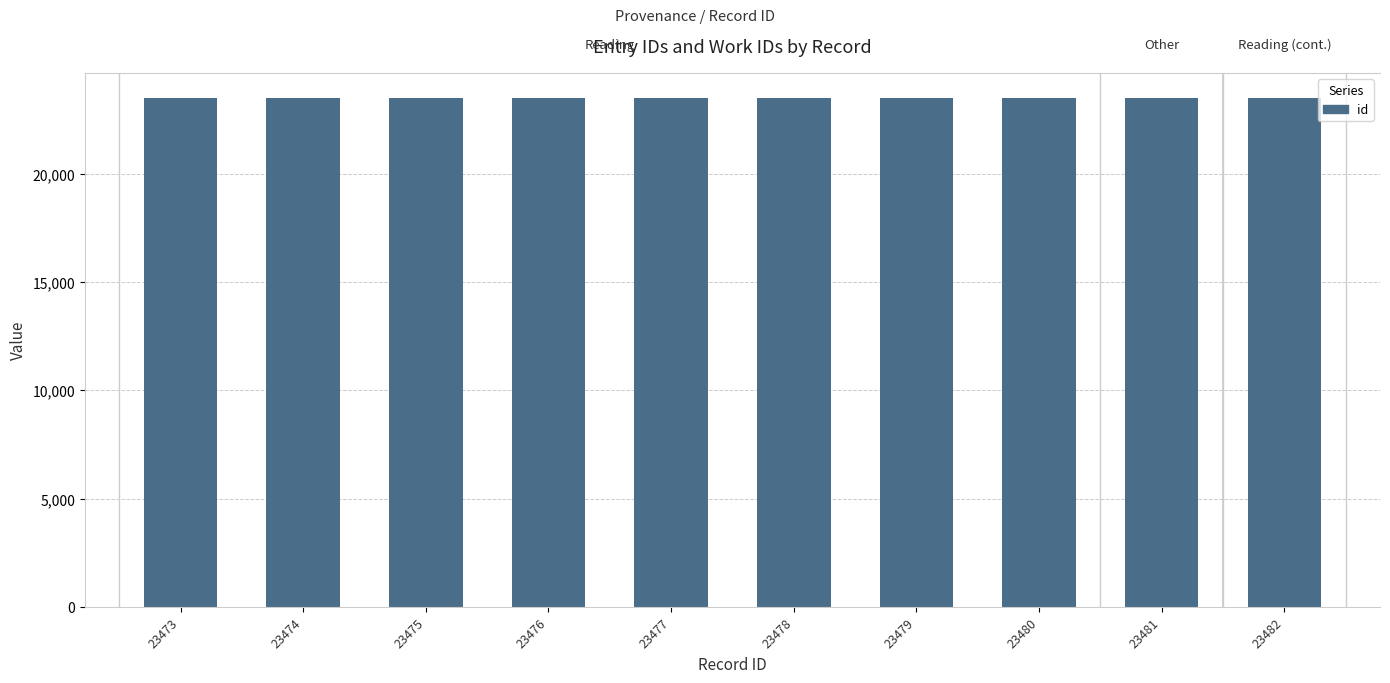

What is the difference between the maximum and minimum values?

9